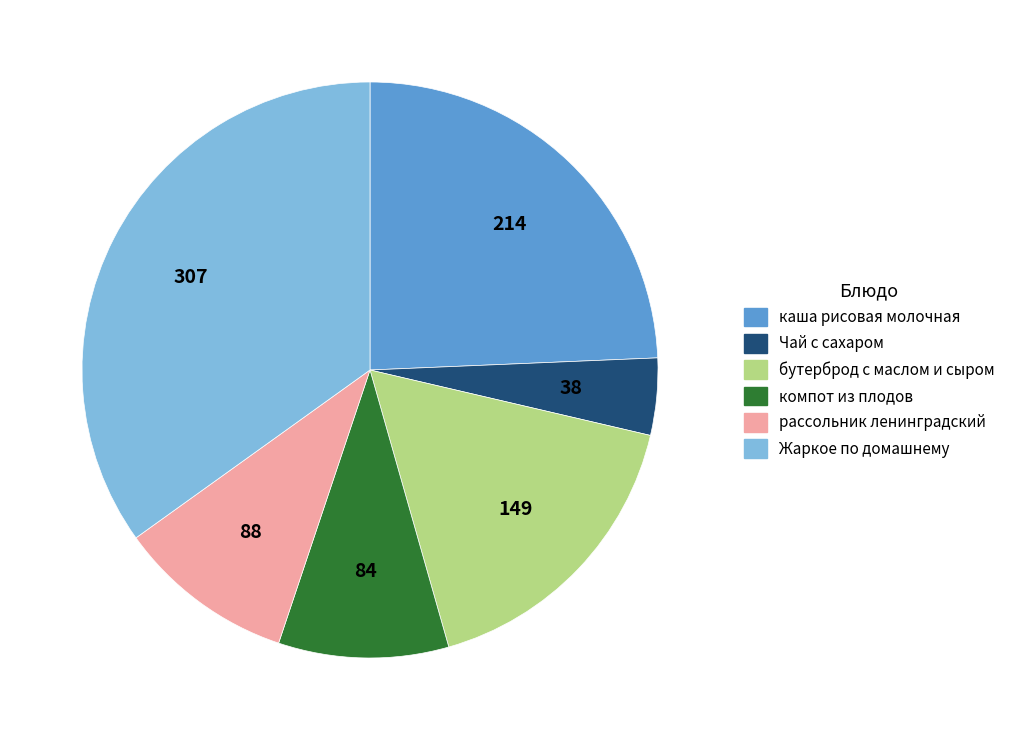

Which has a higher value, Жаркое по домашнему or компот из плодов?

Жаркое по домашнему